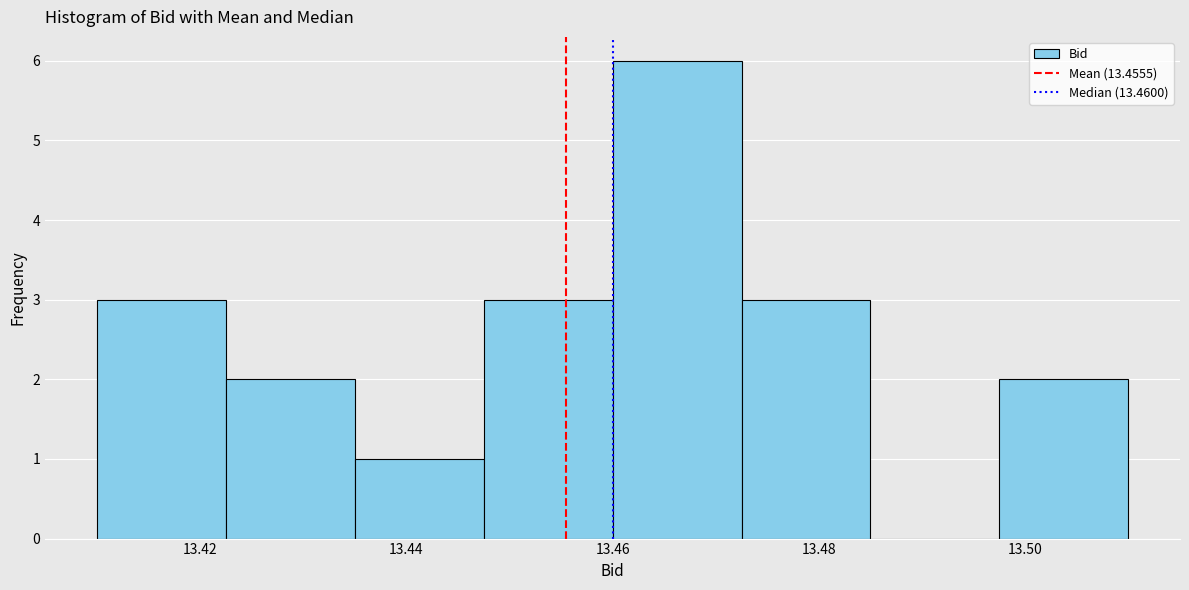

Reading left to right, transcribe this chart: for each bar, give the range it covers on the x-axis and its height. Neither the bar edges nor the heights are printed on the chart, so give them approximately, as read against the axes.

13.410 to 13.422: 3
13.422 to 13.436: 2
13.436 to 13.448: 1
13.448 to 13.460: 3
13.460 to 13.472: 6
13.472 to 13.486: 3
13.486 to 13.498: 0
13.498 to 13.510: 2